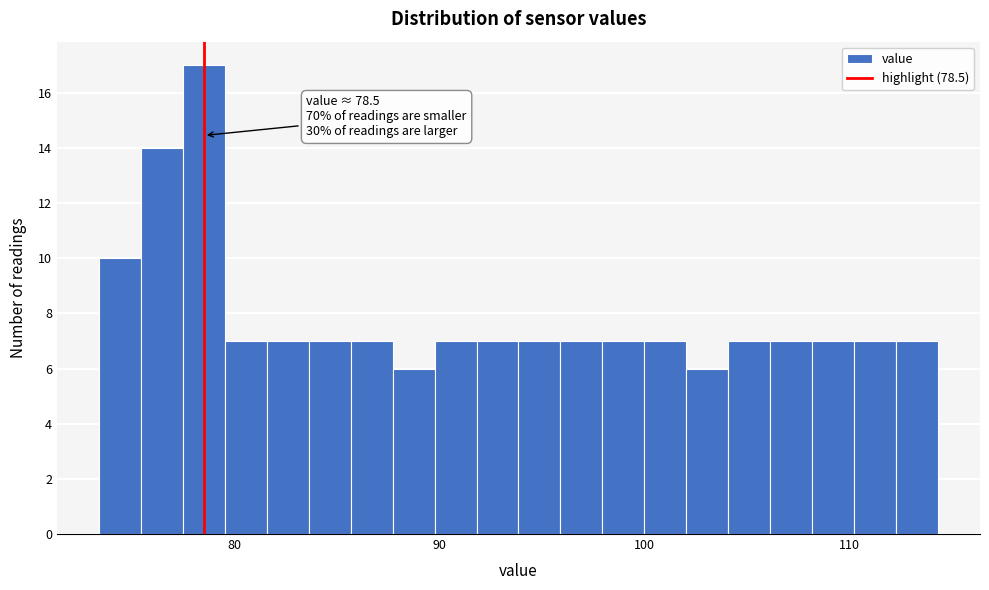

Around what value on the x-axis is the tallest bar? Give the approximate position of its centre, as read against the axis.

78